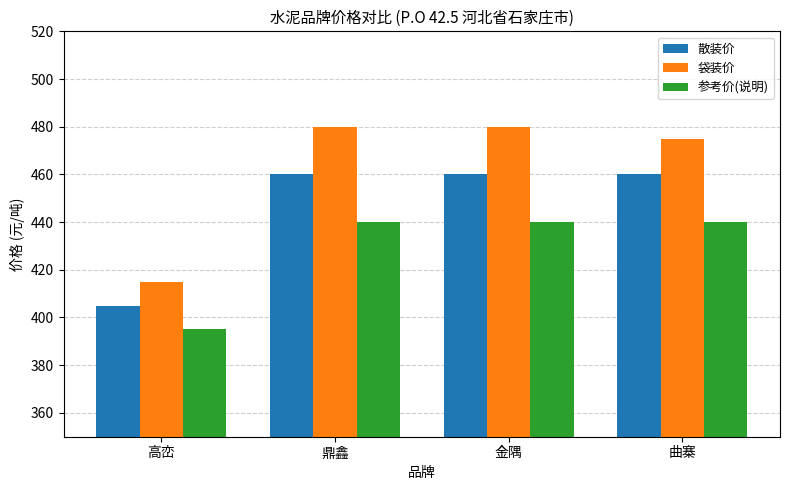

Rank the series at 高峦 from lowest to highest value.

参考价(说明), 散装价, 袋装价